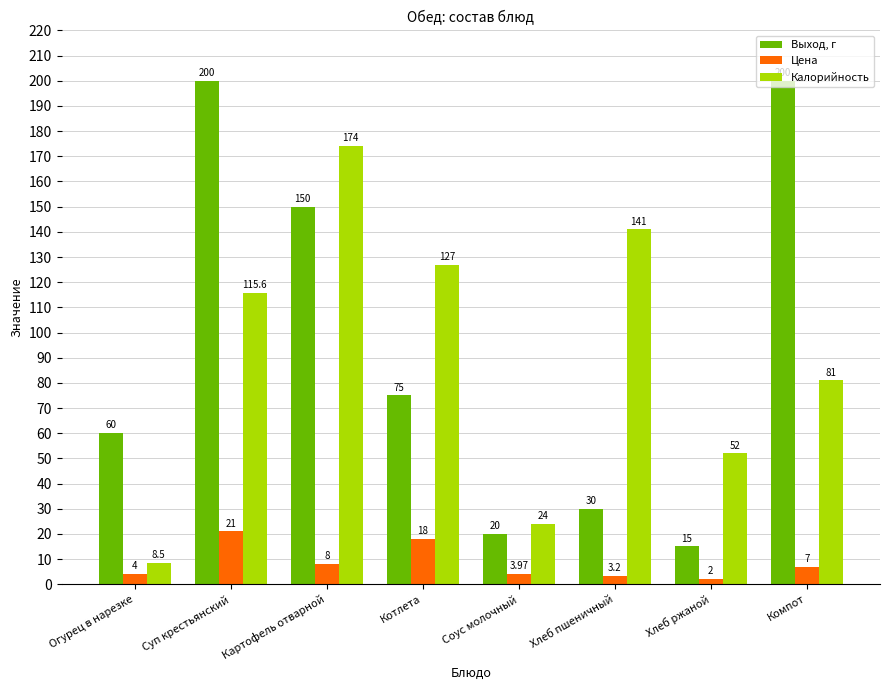

Reading left to right, transcribe all the data shown in this chart.

Выход, г: Огурец в нарезке=60.0	Суп крестьянский=200.0	Картофель отварной=150.0	Котлета=75.0	Соус молочный=20.0	Хлеб пшеничный=30.0	Хлеб ржаной=15.0	Компот=200.0
Цена: Огурец в нарезке=4.0	Суп крестьянский=21.0	Картофель отварной=8.0	Котлета=18.0	Соус молочный=4.0	Хлеб пшеничный=3.2	Хлеб ржаной=2.0	Компот=7.0
Калорийность: Огурец в нарезке=8.5	Суп крестьянский=115.6	Картофель отварной=174.0	Котлета=127.0	Соус молочный=24.0	Хлеб пшеничный=141.0	Хлеб ржаной=52.0	Компот=81.0